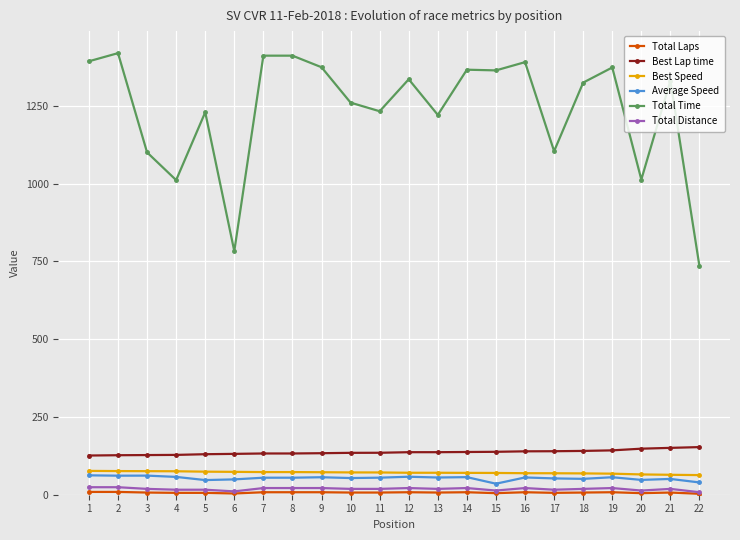

What is the minimum value for Total Distance?

8.0